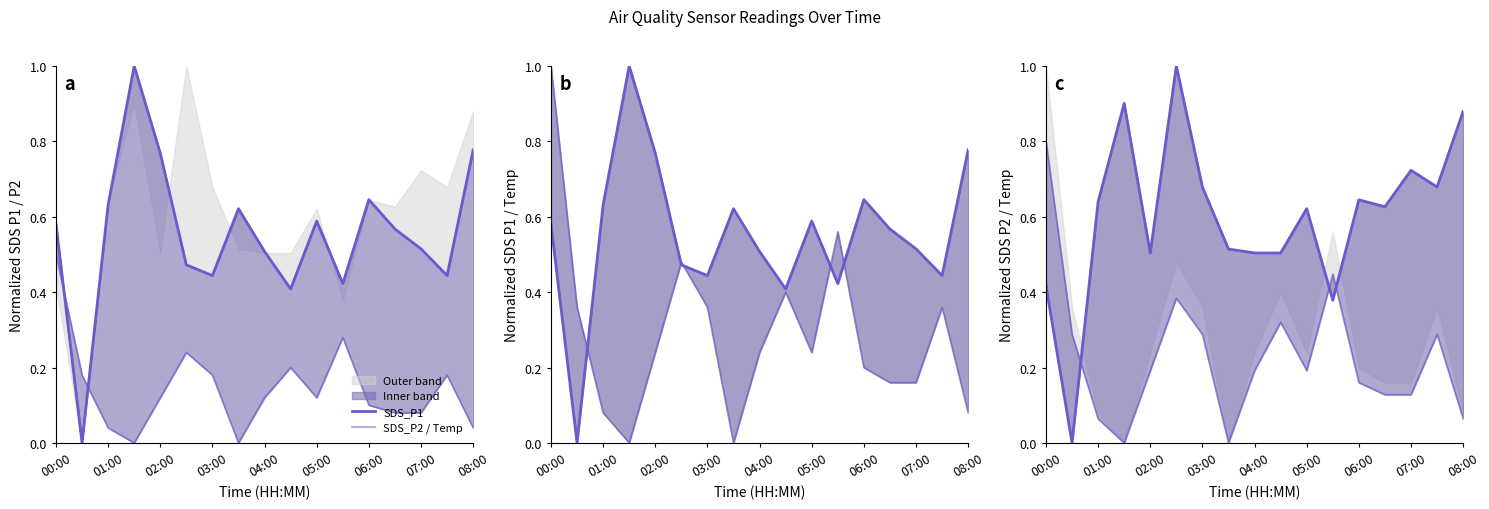

Is it true that SDS_P1 equals 1.0 at 03:00?

False